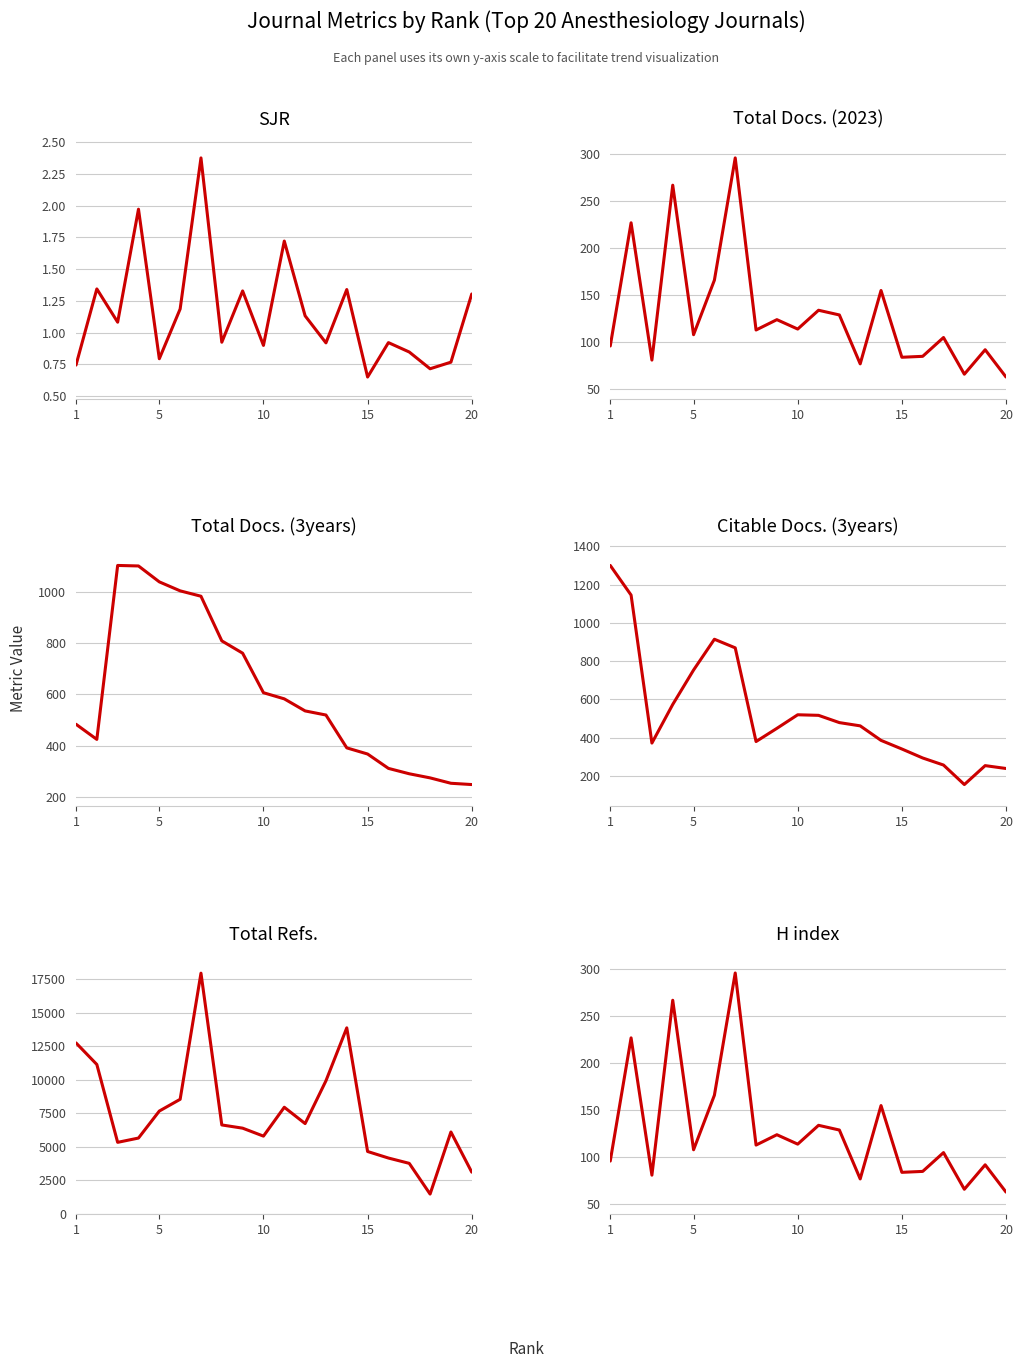

How many interior local valleys does the H index series have?

7